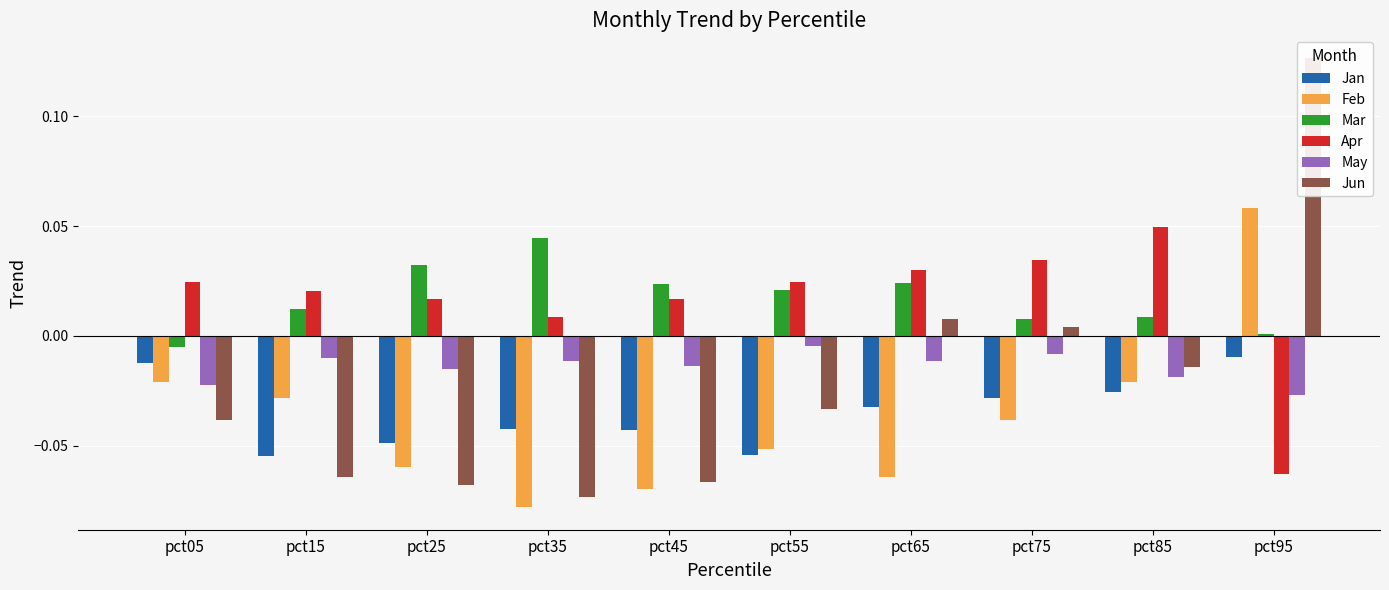

What are all the series names shown in the legend?

Jan, Feb, Mar, Apr, May, Jun